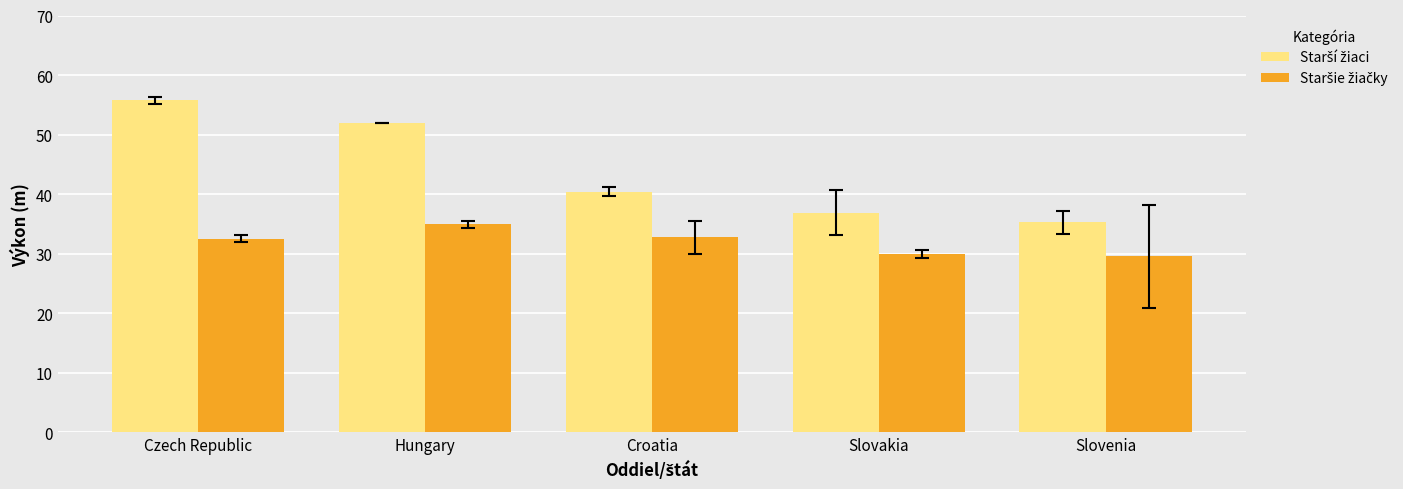

What is the difference between the highest and lowest values at Slovenia?

5.7